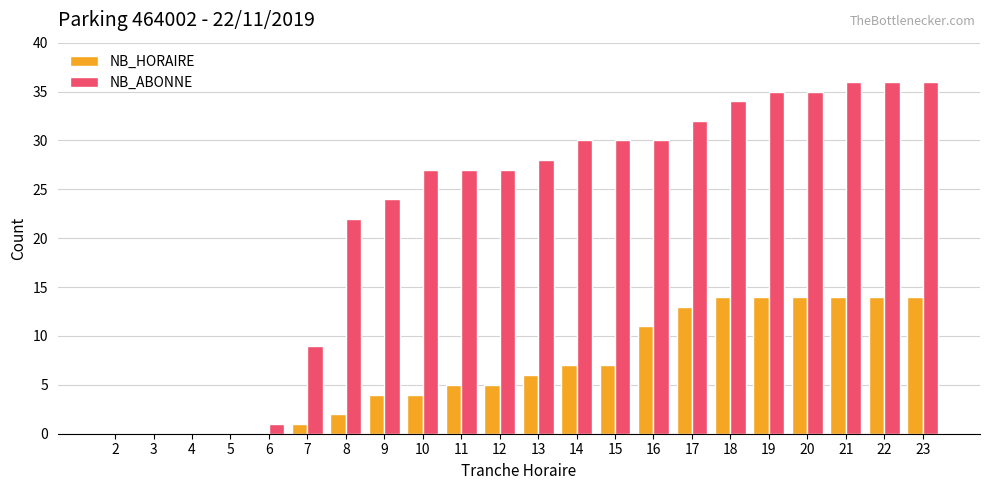

Reading left to right, what are all the values shown in this chart?

NB_HORAIRE: 0	0	0	0	0	1	2	4	4	5	5	6	7	7	11	13	14	14	14	14	14	14
NB_ABONNE: 0	0	0	0	1	9	22	24	27	27	27	28	30	30	30	32	34	35	35	36	36	36